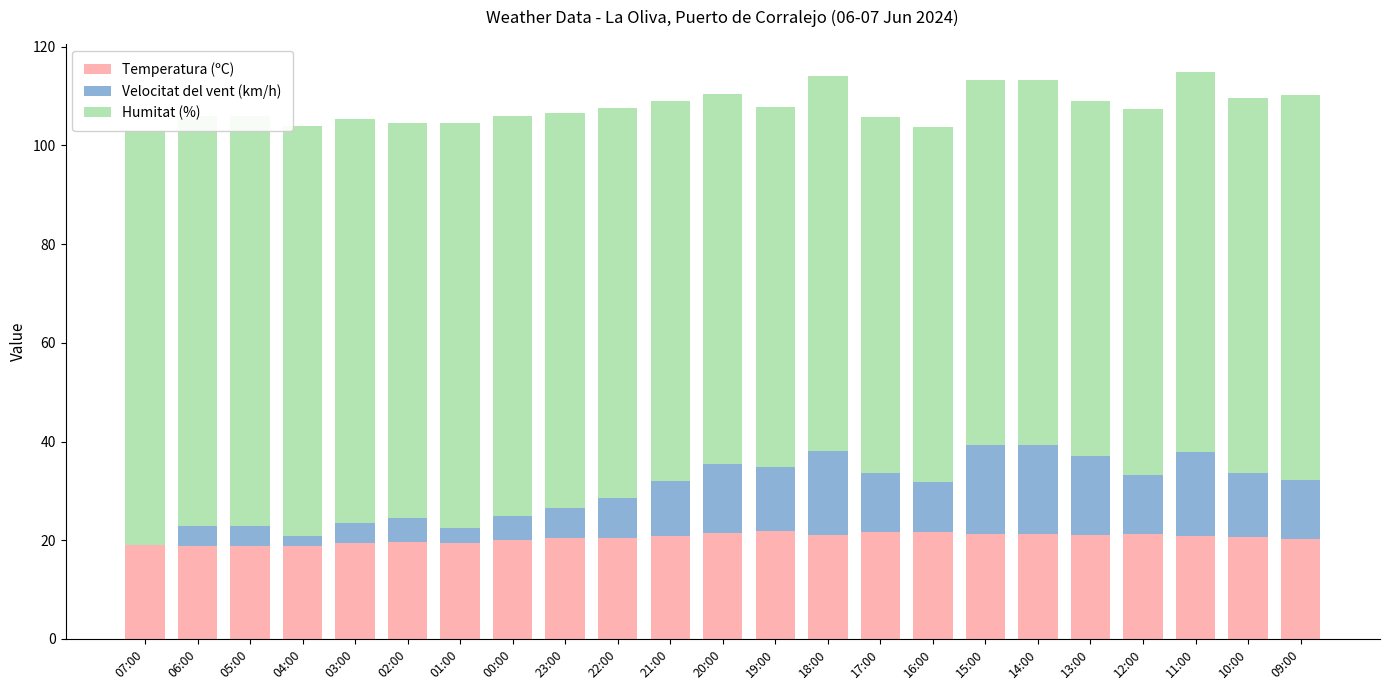

Is the value of Humitat (%) at 03:00 greater than the value of Velocitat del vent (km/h) at 13:00?

Yes